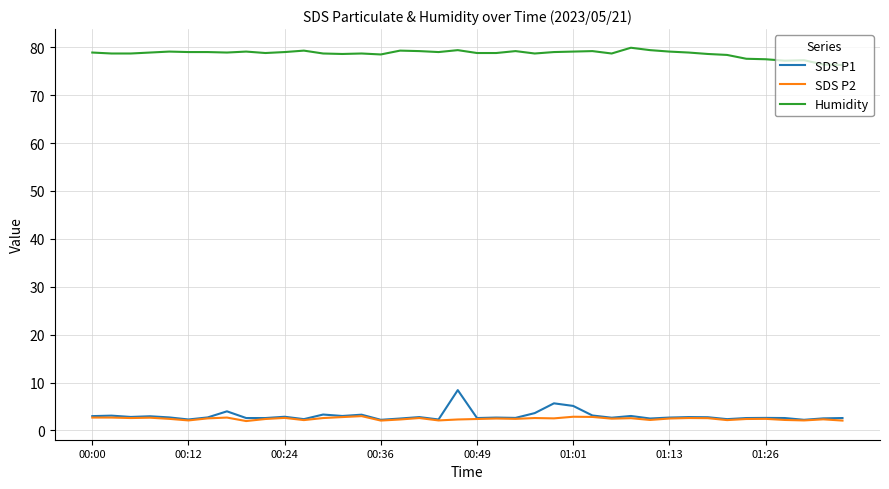

What is the maximum value for SDS P2?

3.0